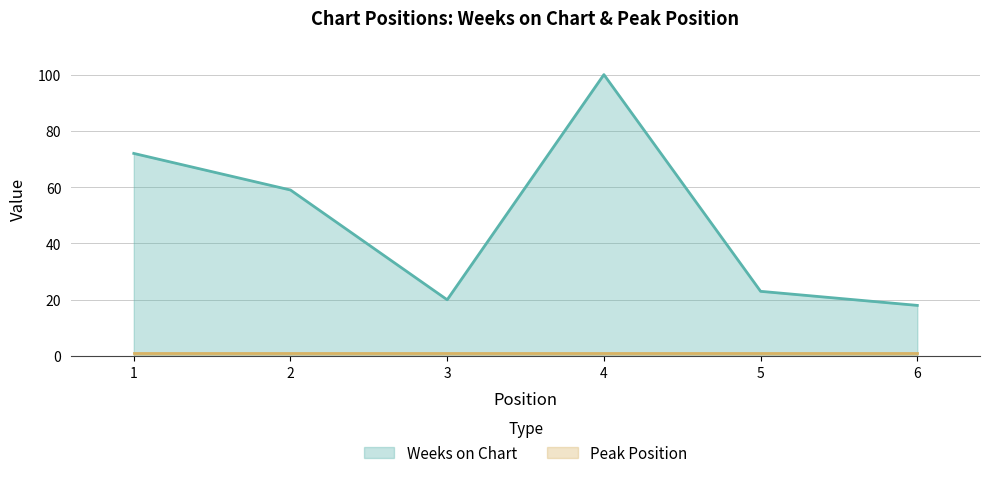

List the labels in order of value, smallest first.

6, 3, 5, 2, 1, 4